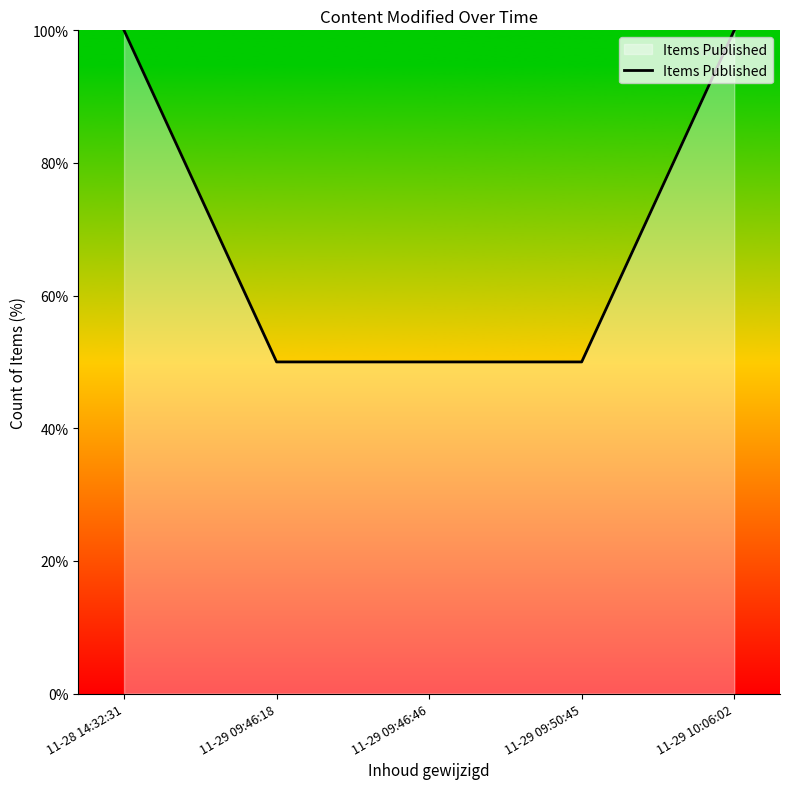

How many lines are shown in the chart?

1